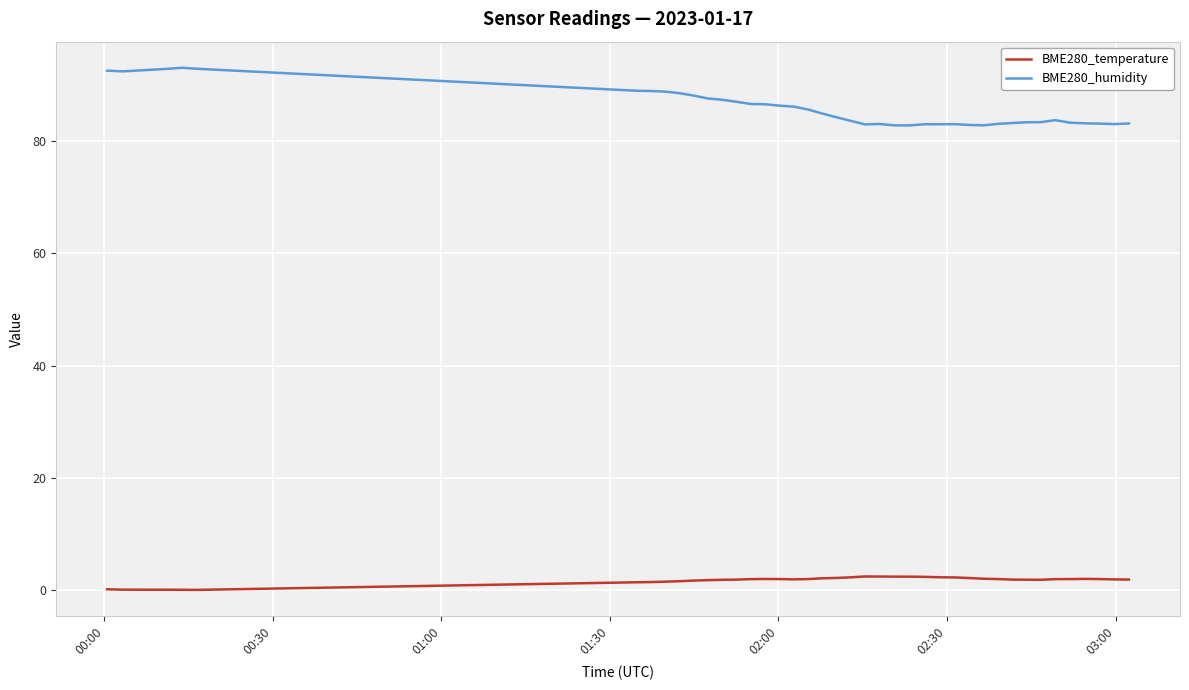

What is the minimum value for BME280_humidity?

82.8